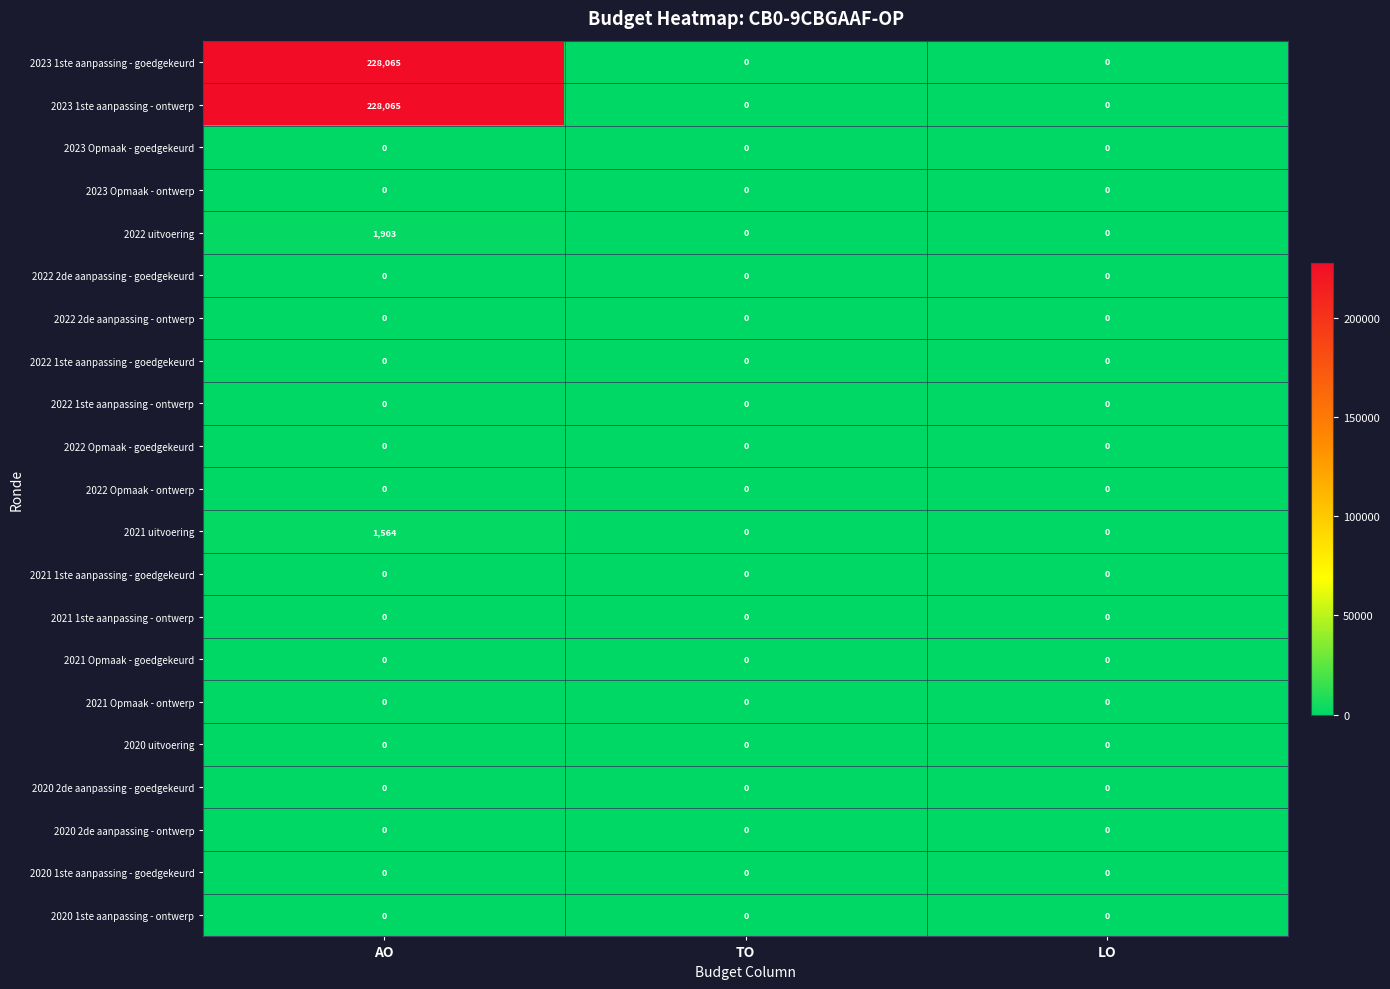

At which category does the chart reach its peak across all series?

AO